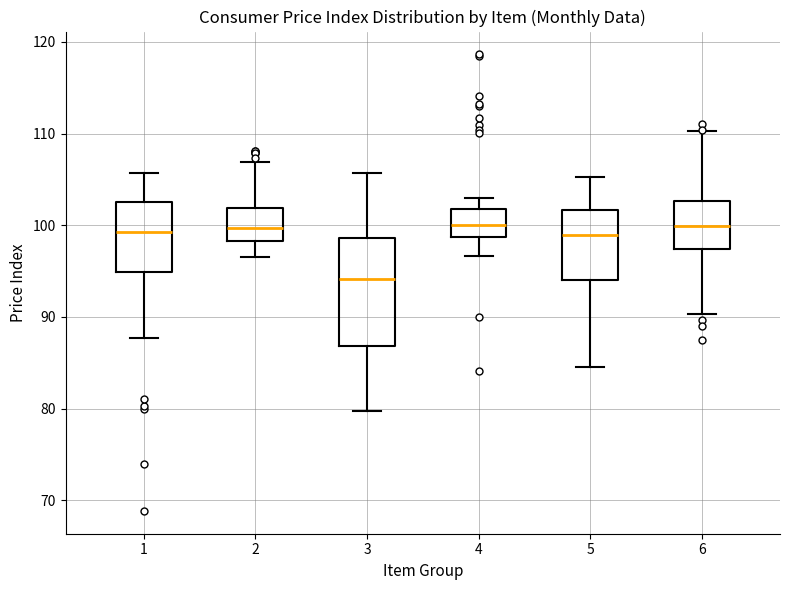

Where does the upper whisker of the box at x = 6 end on the y-axis? The values are not printed on the chart, so give them approximately, as read against the axis.

110